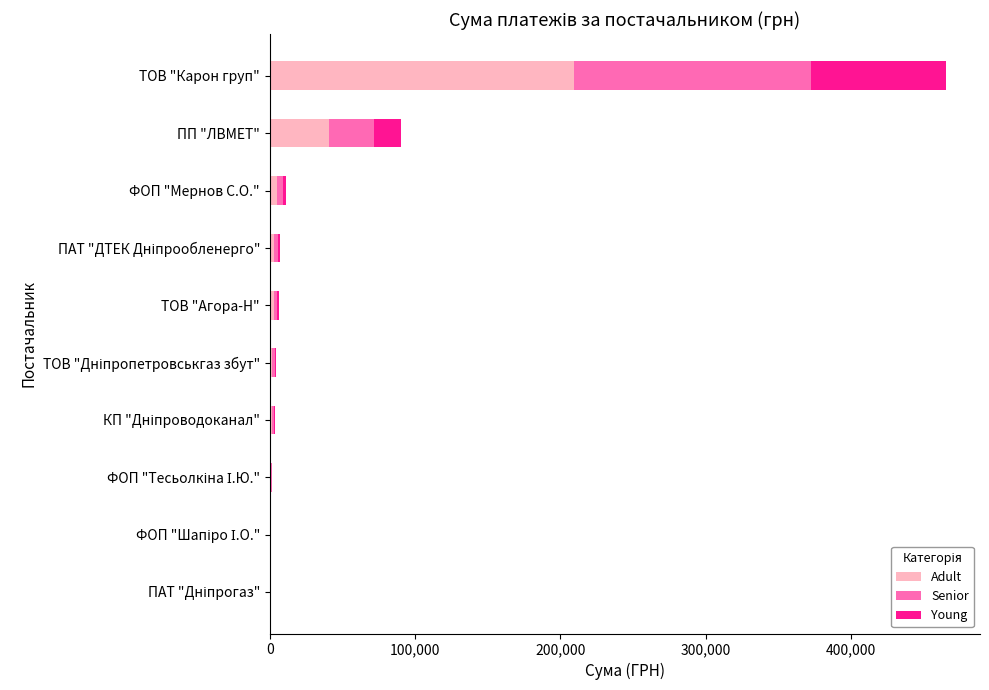

The value of Adult at ПП "ЛВМЕТ" is 24132.4. True or false?

False